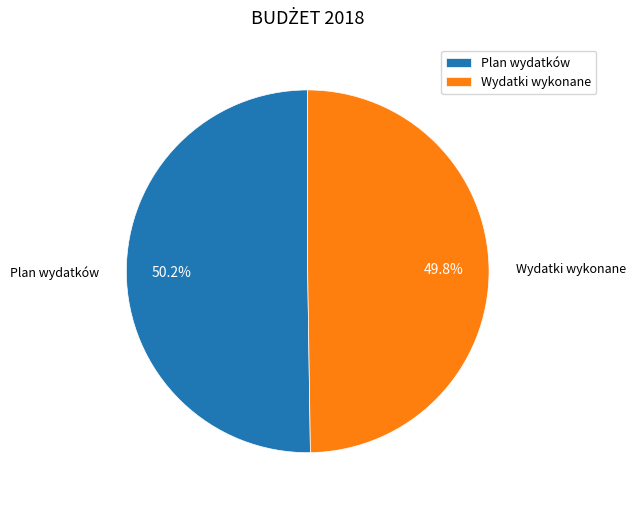

Is the sum of Wydatki wykonane and Plan wydatków greater than half?

Yes